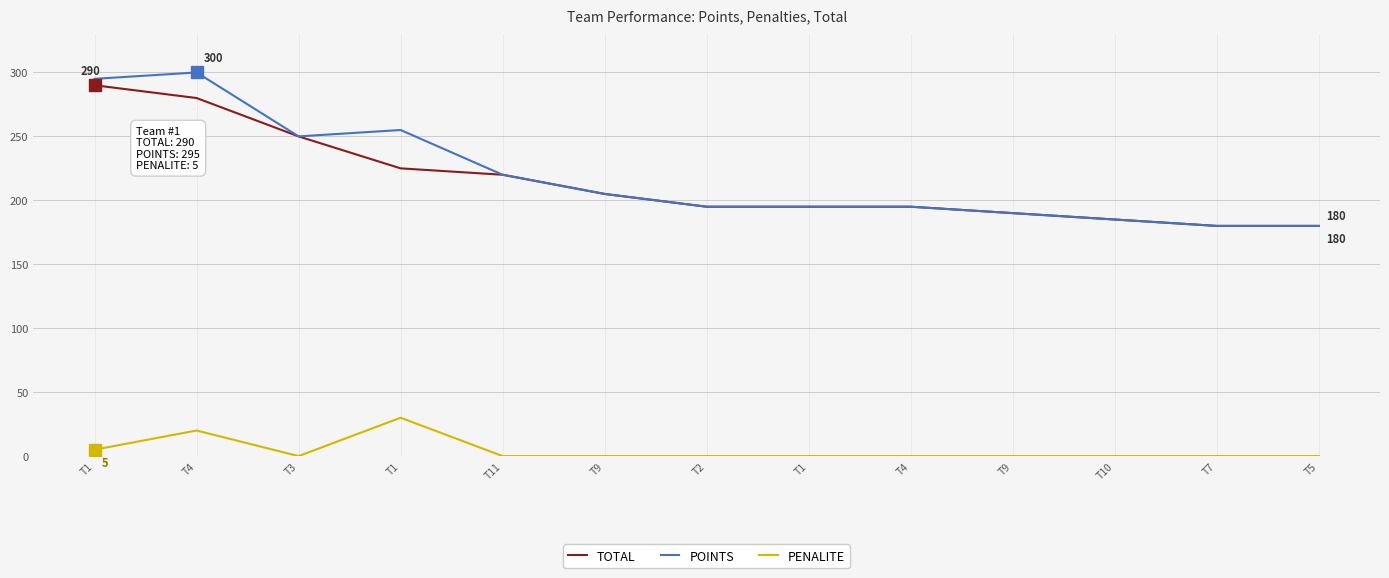

How many lines are shown in the chart?

3